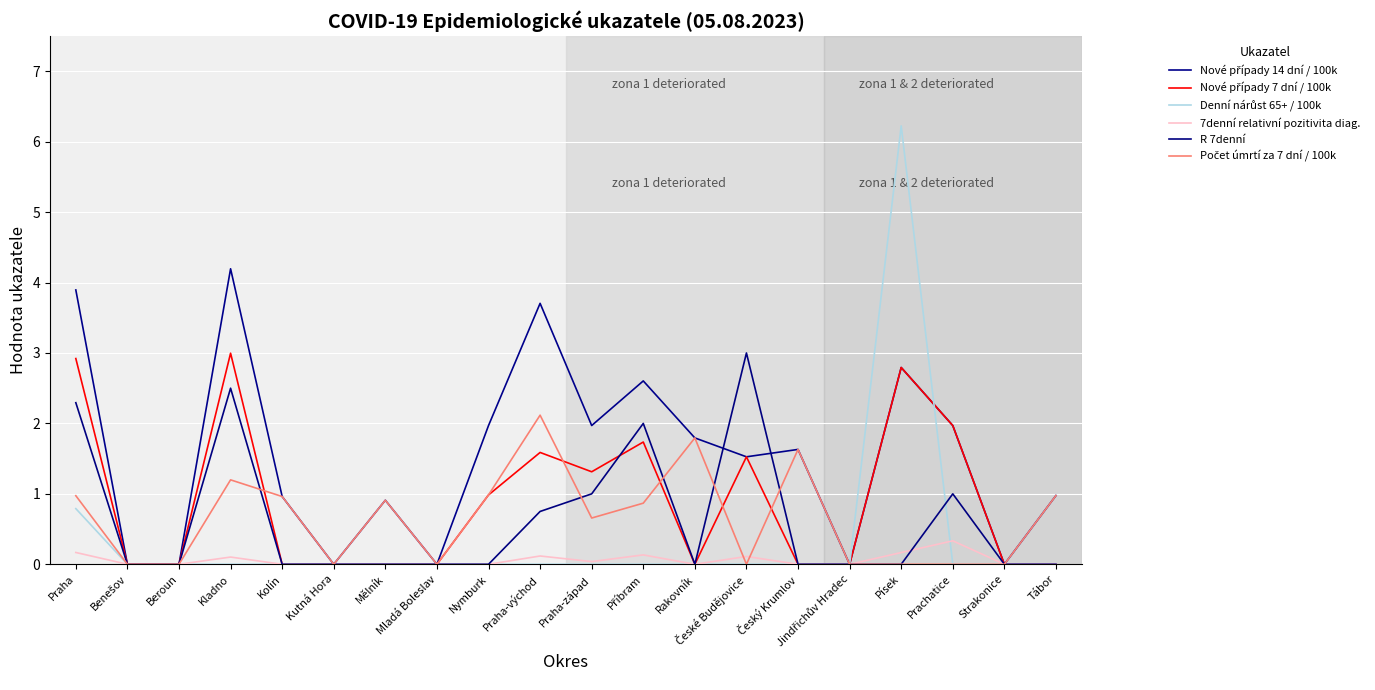

What is the difference between the second highest and minimum values in the Nové případy 14 dní / 100k series?

3.9